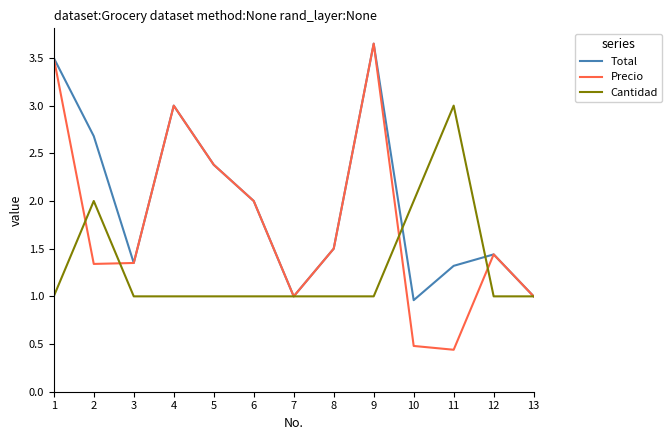

Which category has the highest value in the Total series?

9